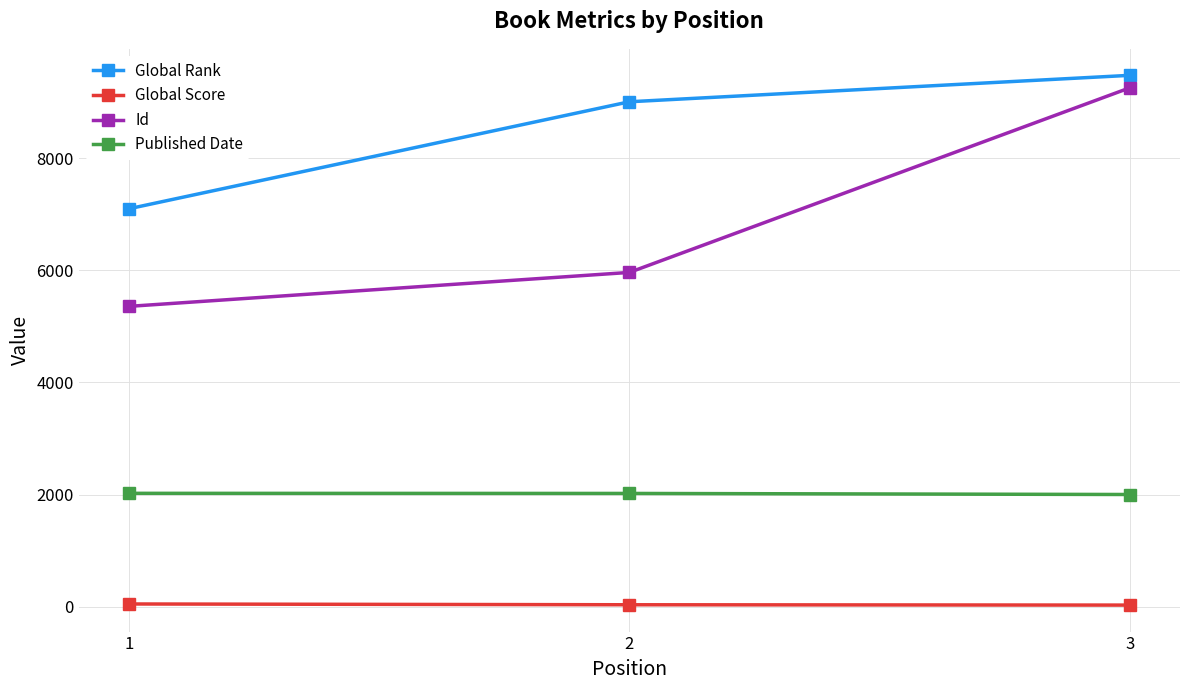

Which series has the widest spread of values?

Id